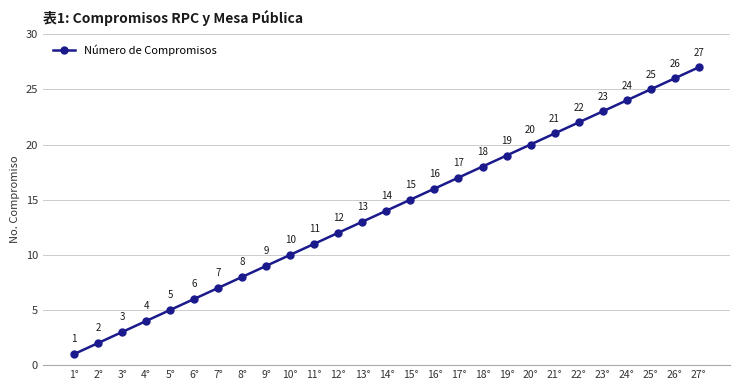

Does the chart have visible grid lines?

Yes